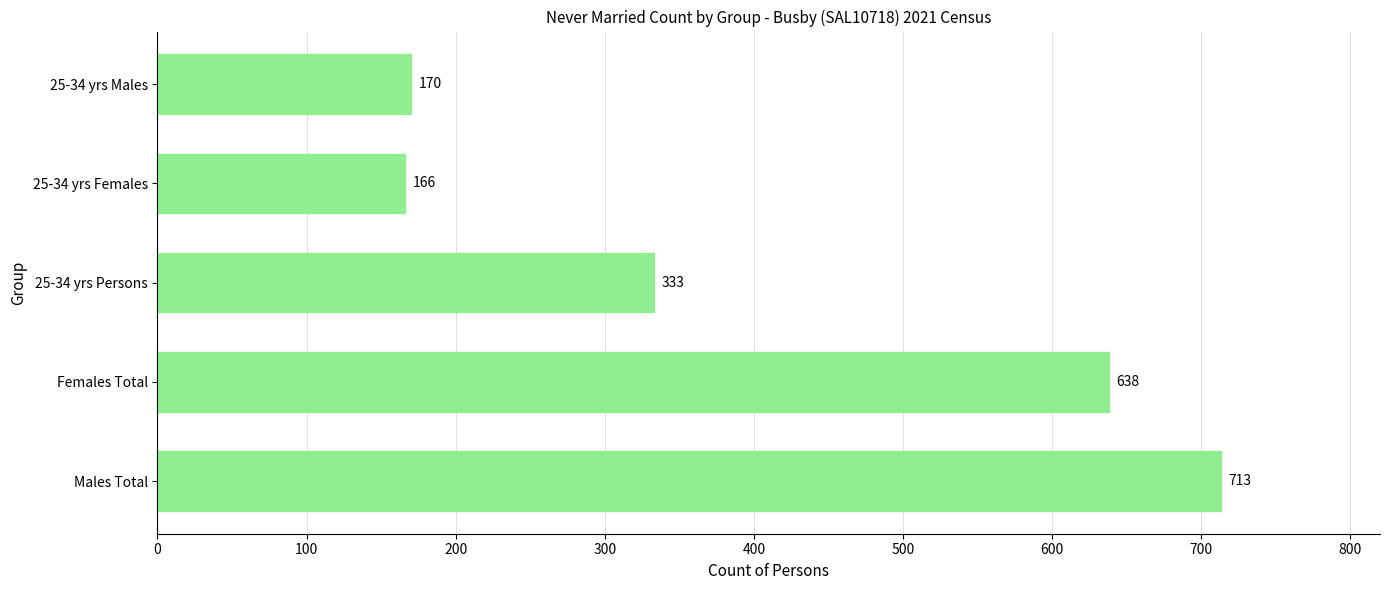

Is it true that the value at 25-34 yrs Males is 170?

True